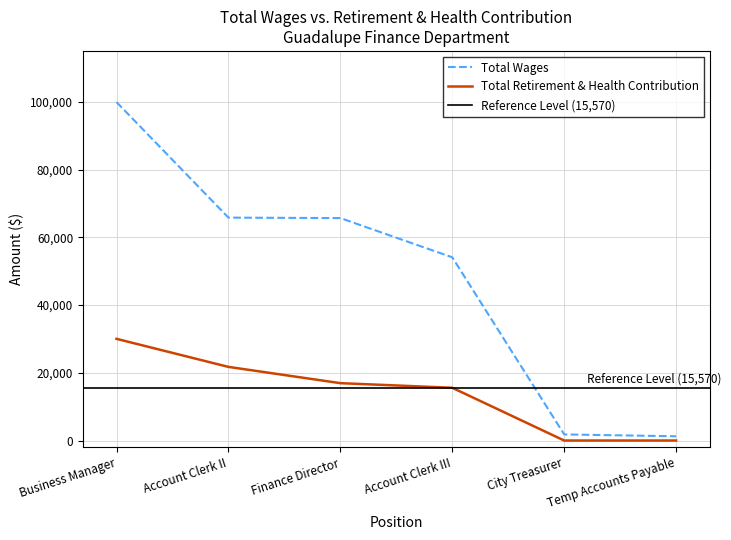

At which label does Total Retirement & Health Contribution reach its minimum?

City Treasurer